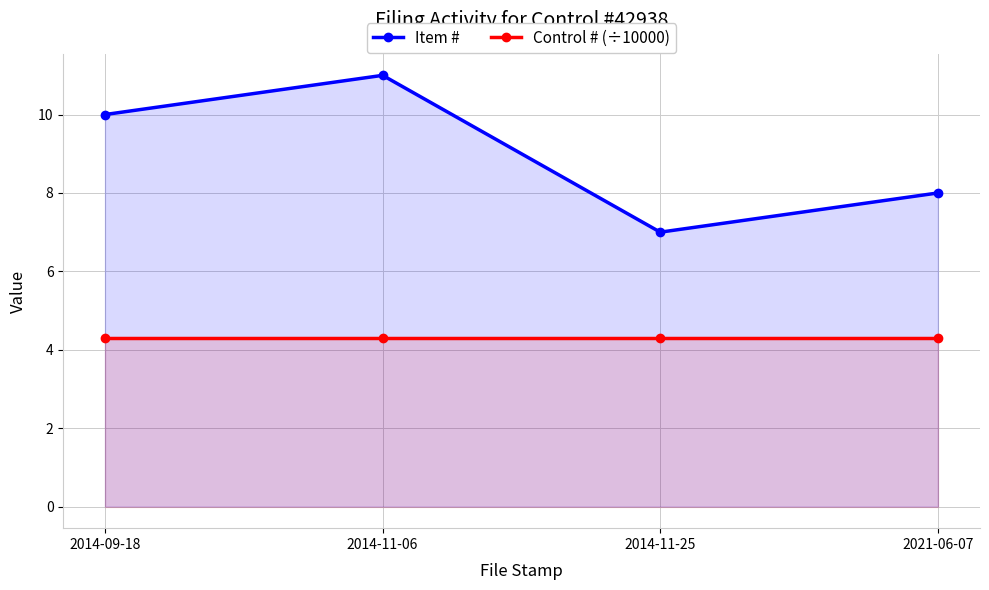

Which label corresponds to the largest value in the chart?

2014-11-06